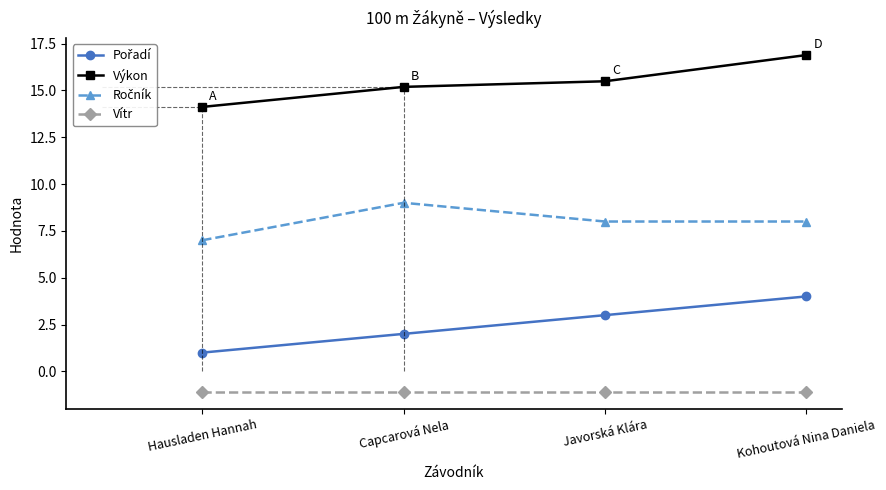

Which series has the largest total across all categories?

Výkon